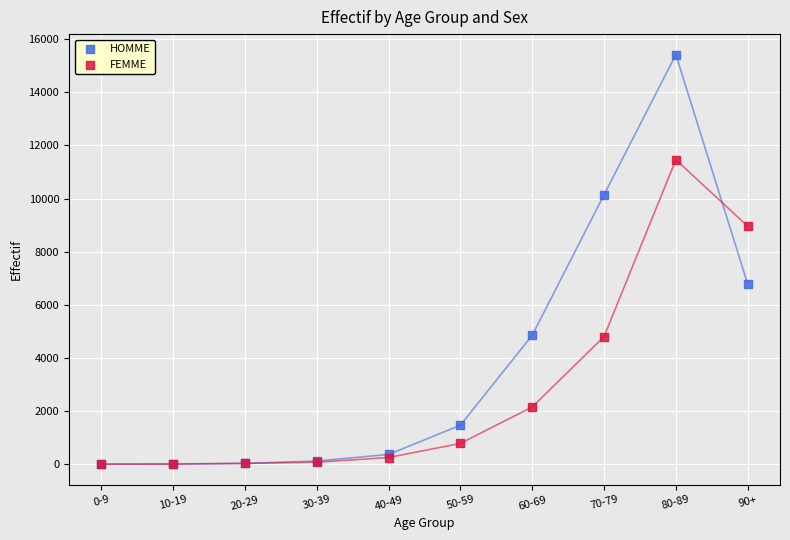

Which series has the widest spread of Y values?

HOMME